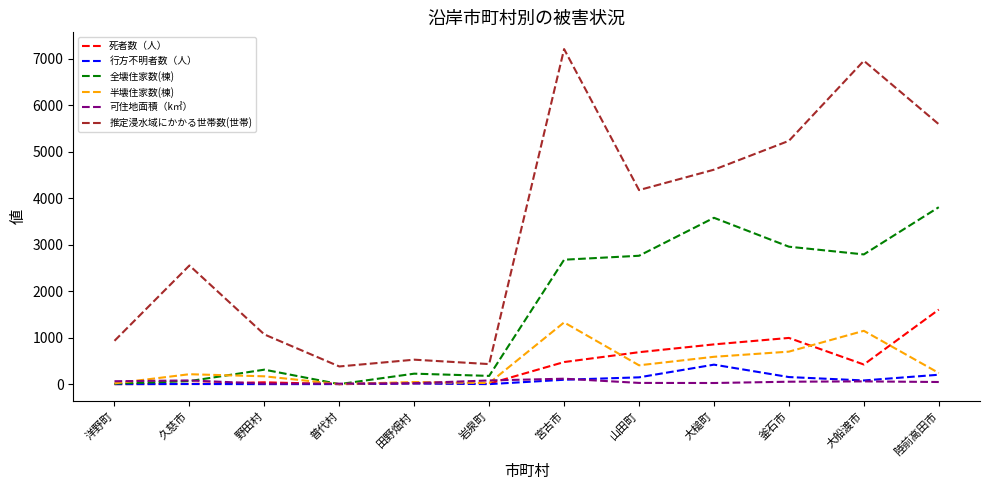

Where do 可住地面積（k㎡） and 半壊住家数(棟) first cross each other?

洋野町 and 久慈市